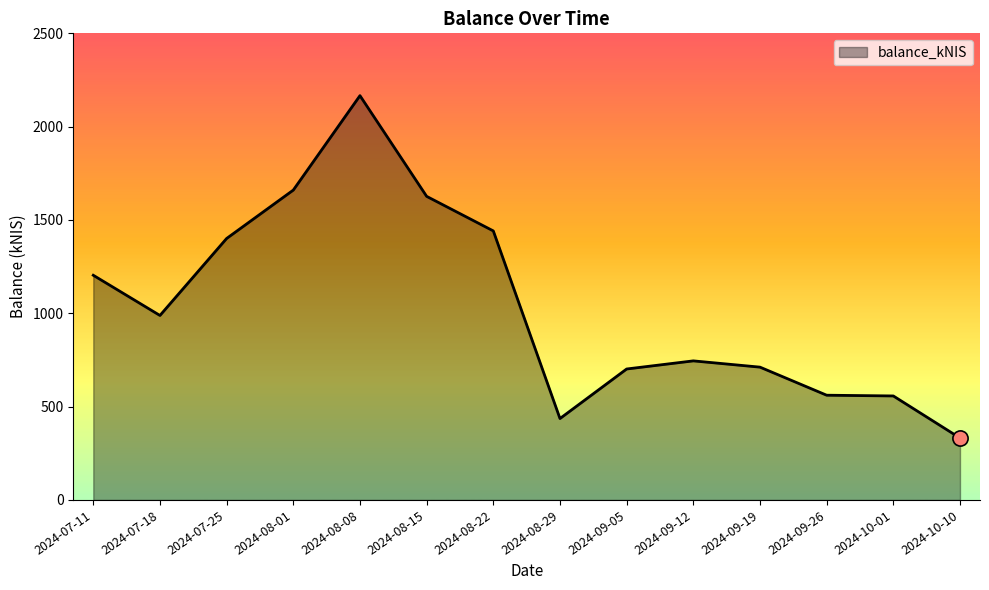

What is the ratio of the value at 2024-10-10 to the value at 2024-08-01?

0.2